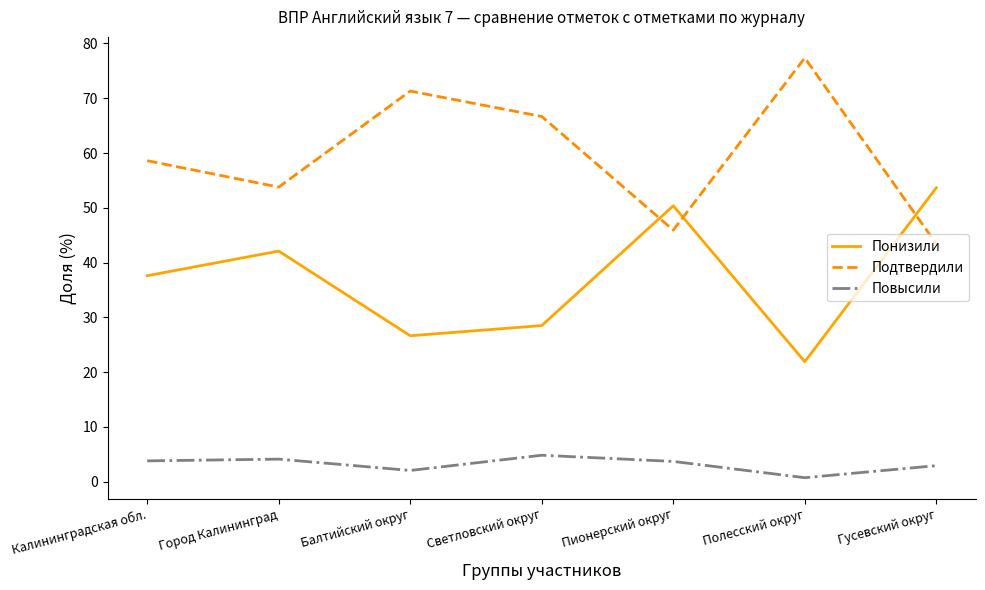

True or false: Подтвердили has more than 1 points higher than both neighbors.

True